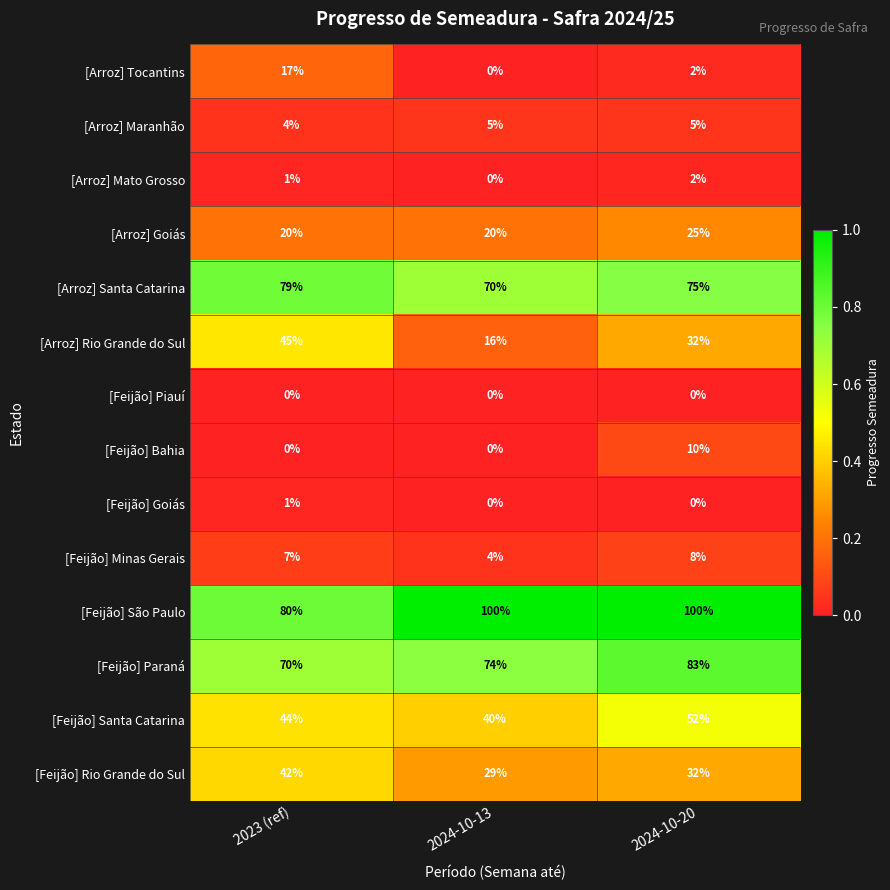

What is the maximum value shown in the chart?

100